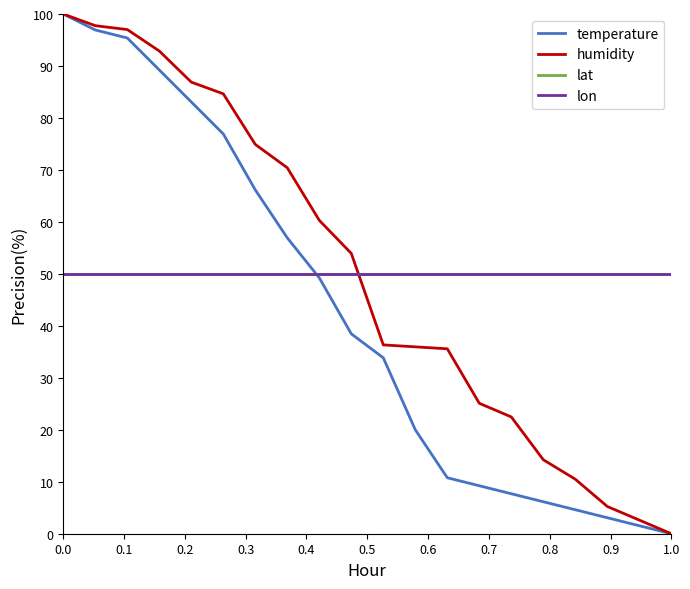

Does the chart display data point markers on the line(s)?

No